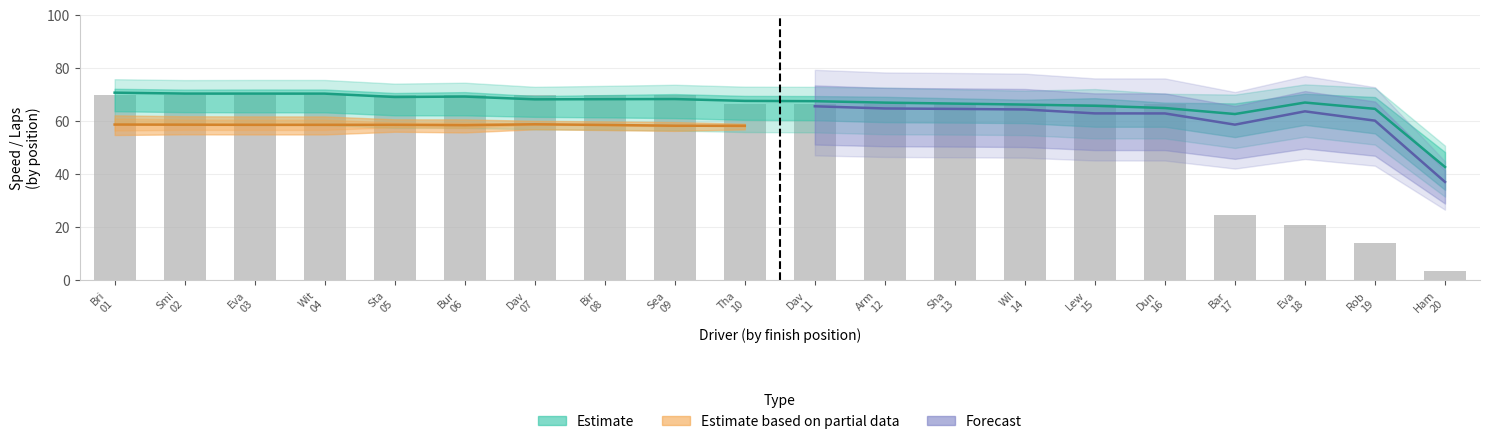

What position from the left is Bur
06?

6